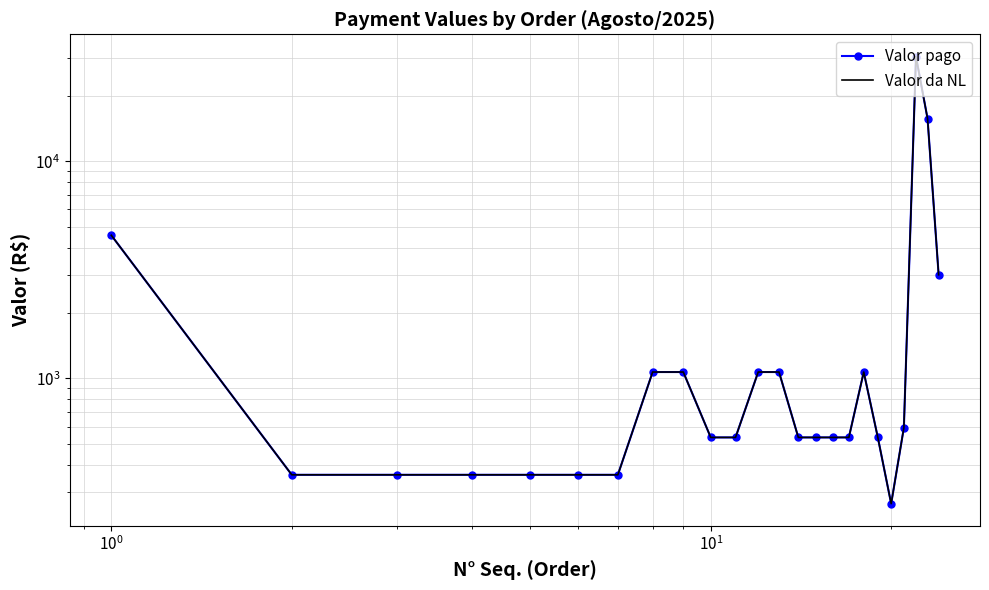

How many values in the Valor da NL series are below 535?

7